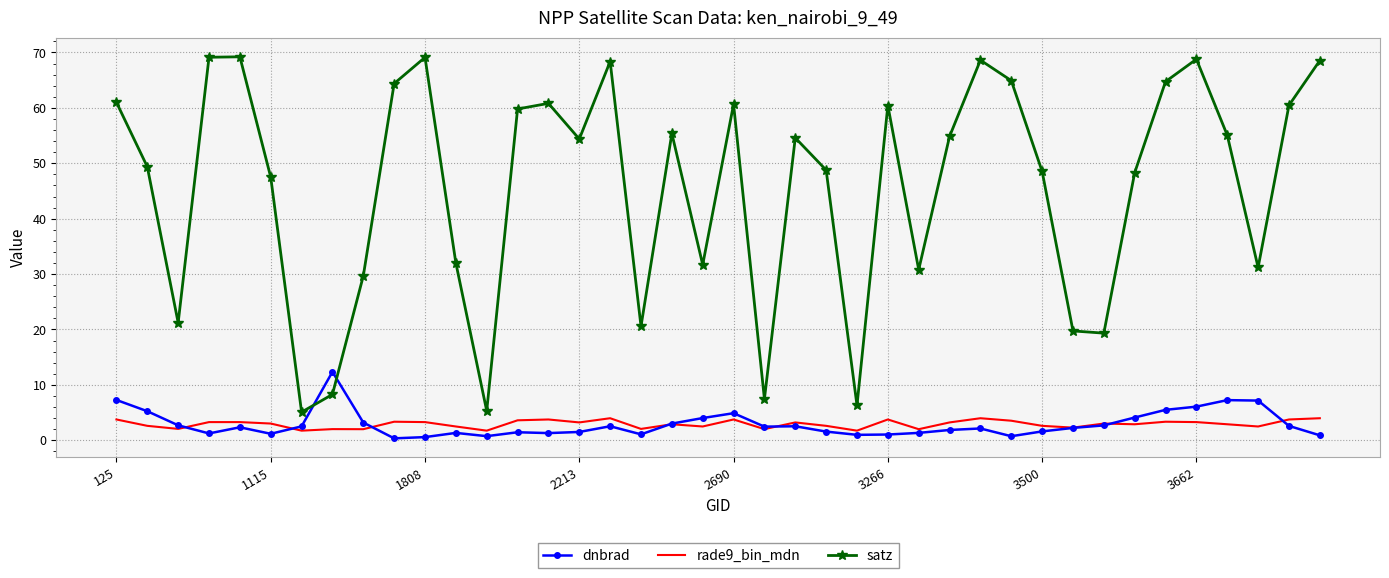

True or false: dnbrad and rade9_bin_mdn intersect in this chart.

True